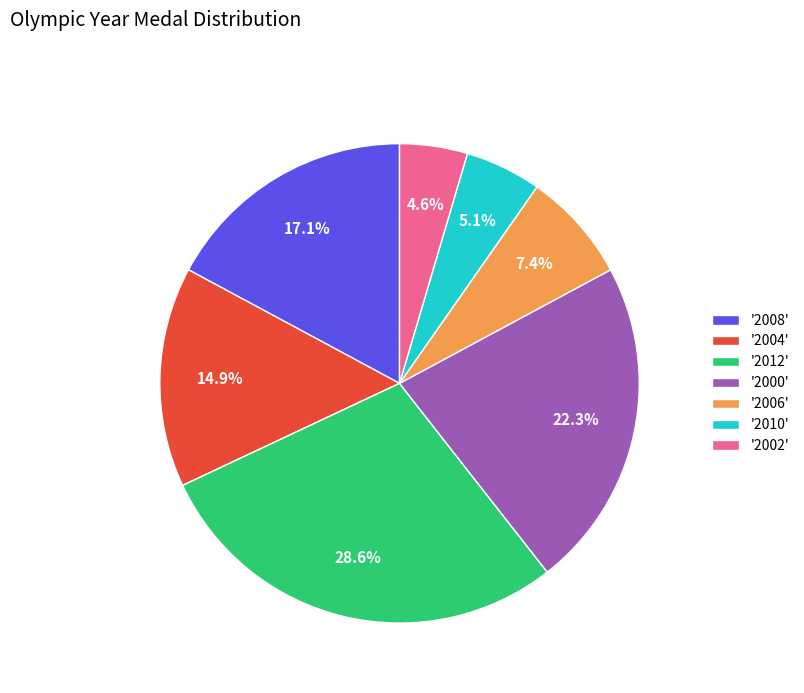

How many segments does this pie chart have?

7